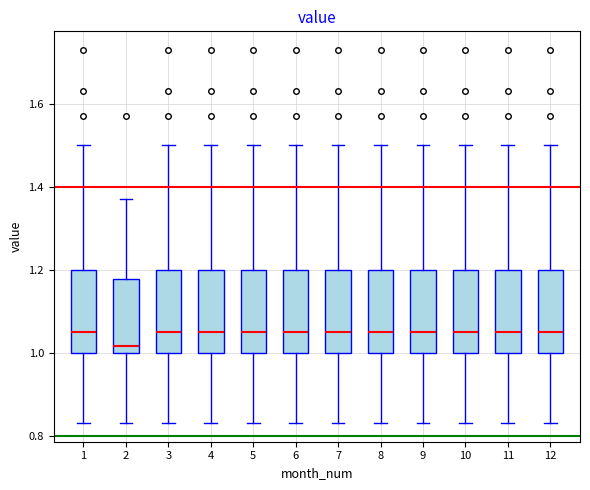

Reading left to right, read every box against the y-axis: the position of its median line, the range the box covers, and the ends of its whiskers. The values are not printed on the chart, so give them approximately, as read against the axis.

1: median 1.06, box 1.00 to 1.20, whiskers 0.84 to 1.50
2: median 1.02, box 1.00 to 1.18, whiskers 0.84 to 1.38
3: median 1.06, box 1.00 to 1.20, whiskers 0.84 to 1.50
4: median 1.06, box 1.00 to 1.20, whiskers 0.84 to 1.50
5: median 1.06, box 1.00 to 1.20, whiskers 0.84 to 1.50
6: median 1.06, box 1.00 to 1.20, whiskers 0.84 to 1.50
7: median 1.06, box 1.00 to 1.20, whiskers 0.84 to 1.50
8: median 1.06, box 1.00 to 1.20, whiskers 0.84 to 1.50
9: median 1.06, box 1.00 to 1.20, whiskers 0.84 to 1.50
10: median 1.06, box 1.00 to 1.20, whiskers 0.84 to 1.50
11: median 1.06, box 1.00 to 1.20, whiskers 0.84 to 1.50
12: median 1.06, box 1.00 to 1.20, whiskers 0.84 to 1.50